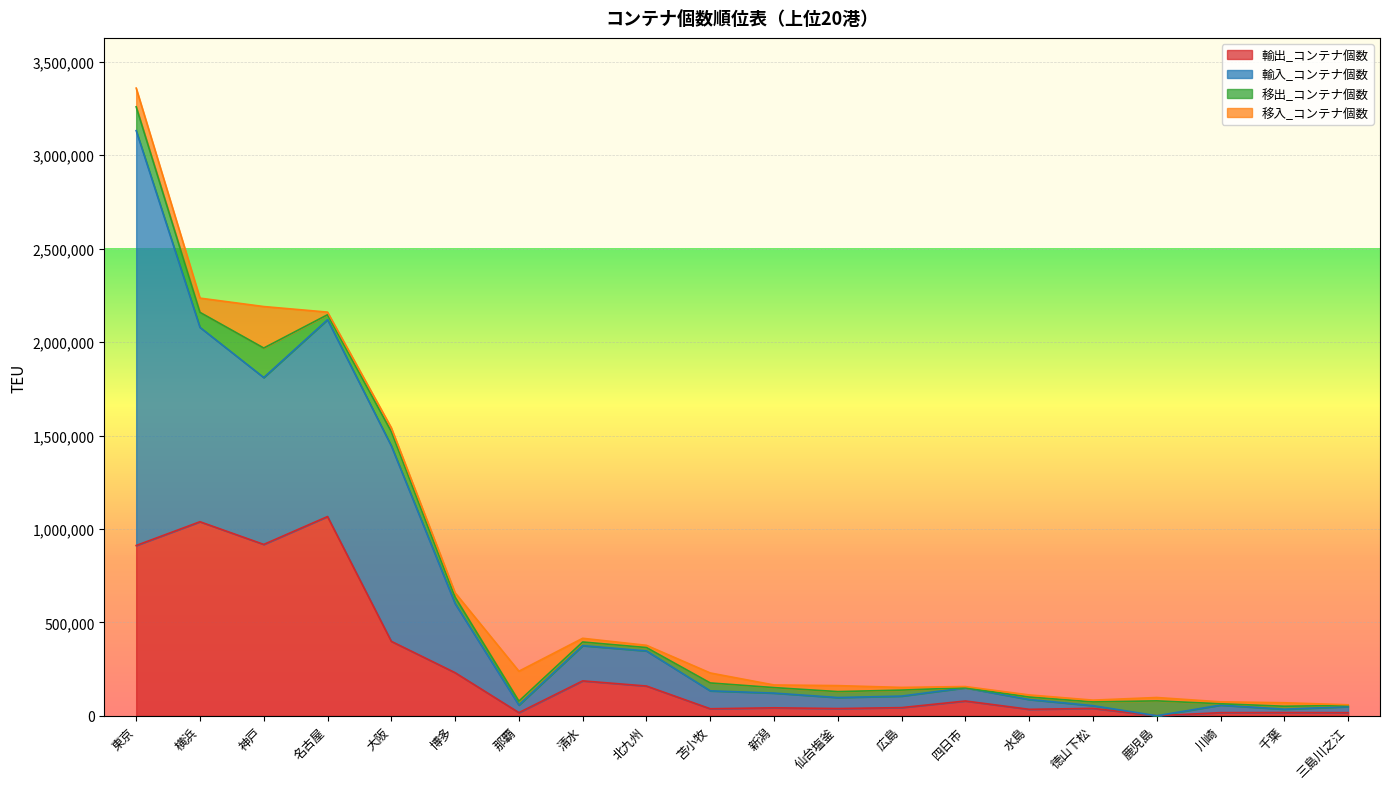

Reading left to right, extract all data points from this chart.

輸出_コンテナ個数: 911563.0	1038671.5	917352.5	1066475.5	398873.8	231103.0	17484.0	187276.0	159739.0	38137.0	43283.0	39249.2	44290.0	79685.0	35116.0	40171.0	678.0	17384.0	18009.0	17358.0
輸入_コンテナ個数: 2219593.8	1039933.2	892693.8	1053212.0	1045905.6	369817.4	40191.0	188439.0	187720.0	95815.2	78650.0	58873.2	61581.5	70503.0	52334.0	14396.0	0.4	40219.0	17638.0	31989.0
移出_コンテナ個数: 127485.6	80309.0	157981.5	26491.5	76088.4	34297.7	21206.8	19670.0	18207.0	42301.4	29424.0	31800.0	32121.0	183.0	13409.5	20063.0	79691.7	7301.0	15980.0	6604.6
移入_コンテナ個数: 99939.6	76151.0	221949.9	14020.6	20568.7	23521.8	160147.5	19840.0	11952.0	53382.4	14084.7	32050.0	14396.0	6552.0	11371.4	9709.0	18014.2	10346.0	18661.0	3539.2